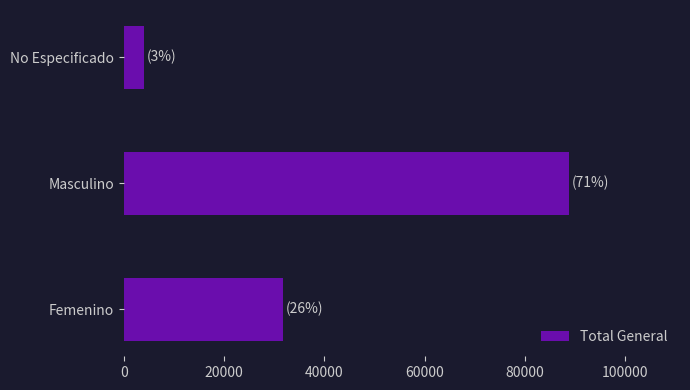

How many data points are less than 31785?

1